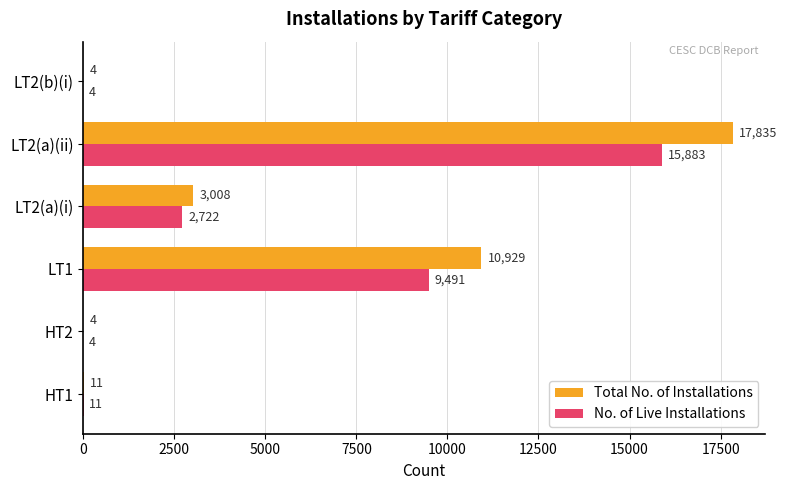

Which series has the largest total across all categories?

Total No. of Installations